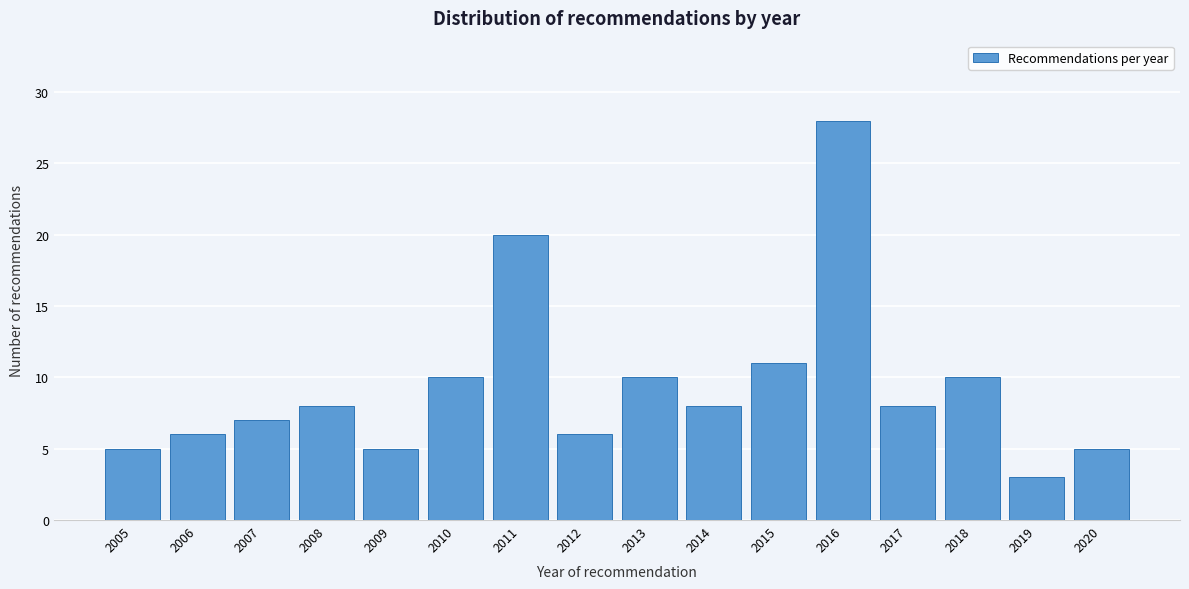

Reading right to left, what are all the values shown in this chart?

5	3	10	8	28	11	8	10	6	20	10	5	8	7	6	5